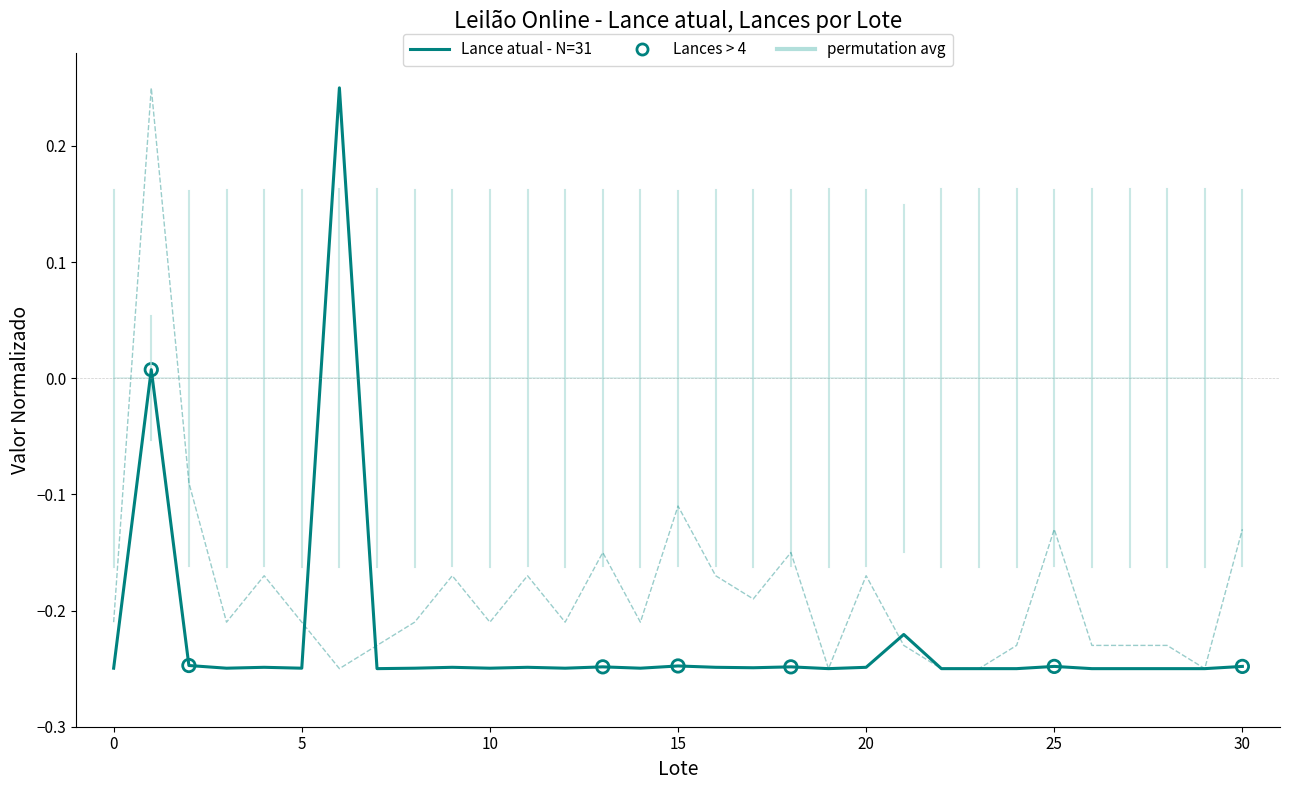

Which series has the largest total across all categories?

Lances